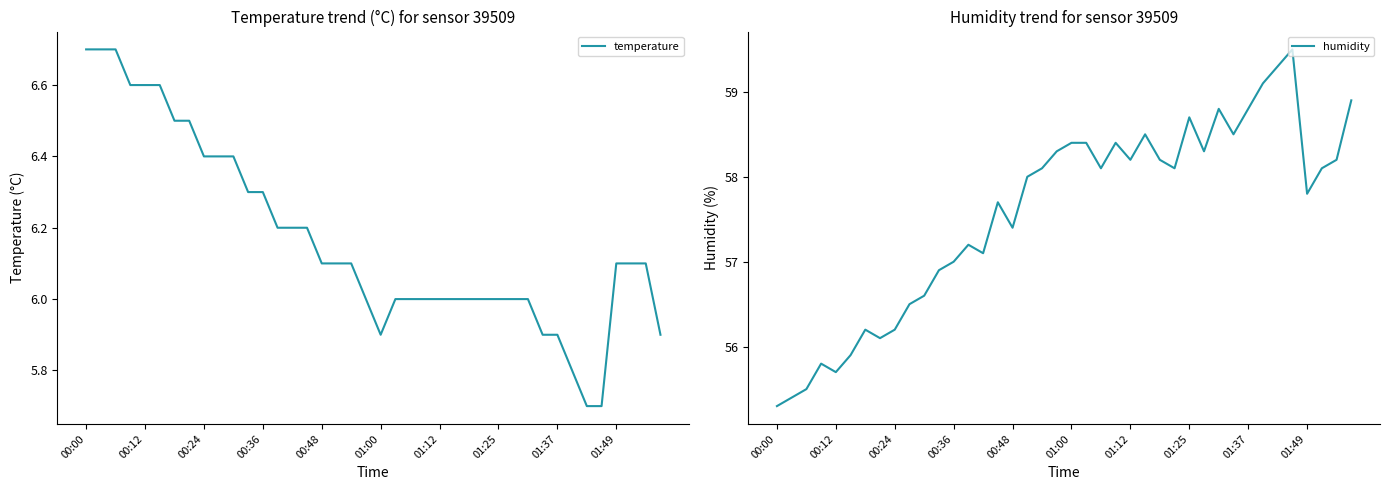

Does the chart display data point markers on the line(s)?

No